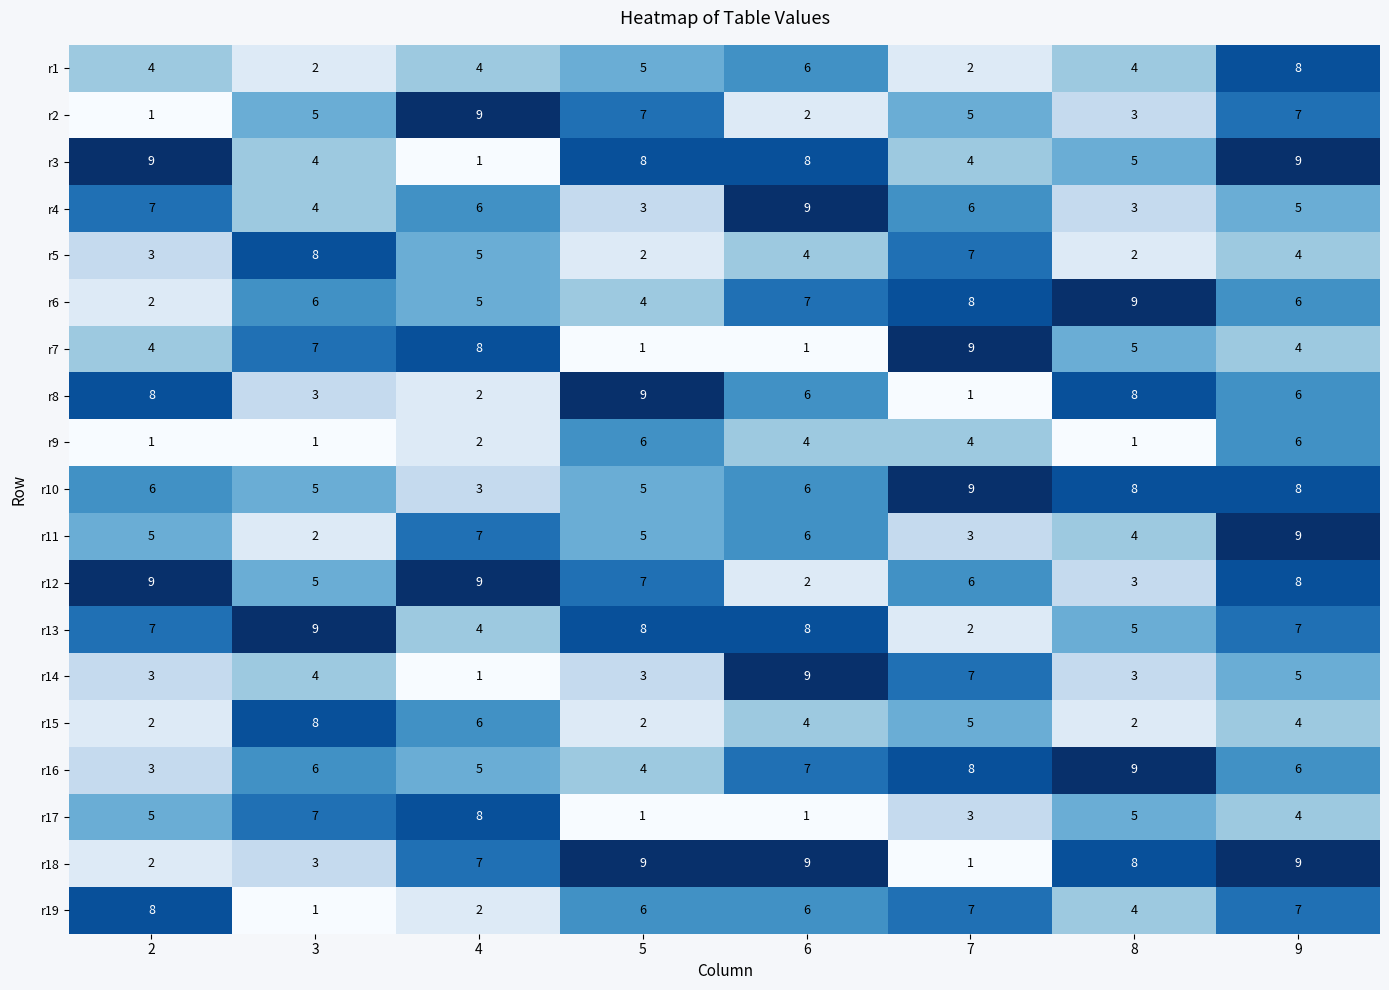

Where does the r7 series first go above 5?

3